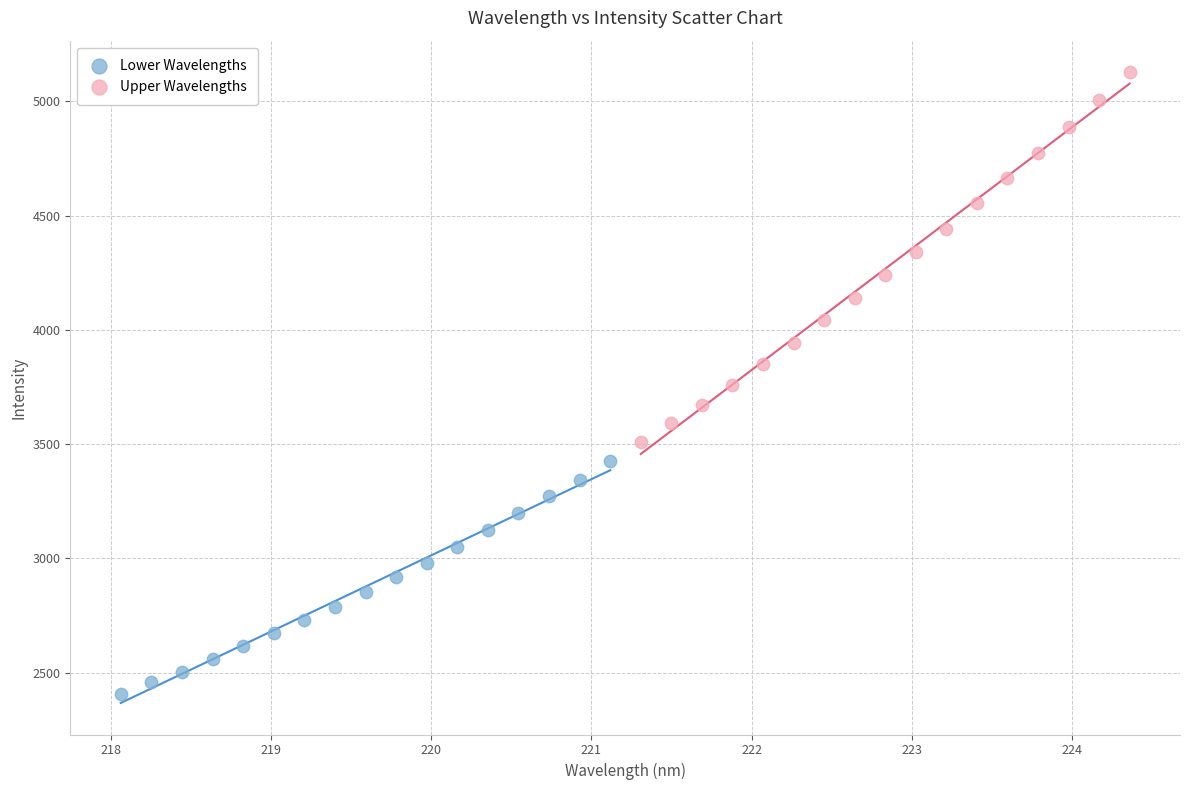

Which series reaches the minimum Y coordinate?

Lower Wavelengths